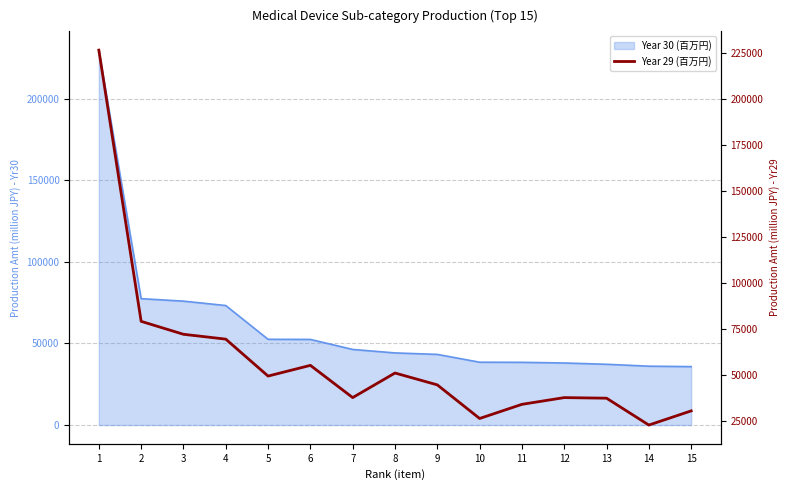

True or false: the data shows 81966 at 8.

False